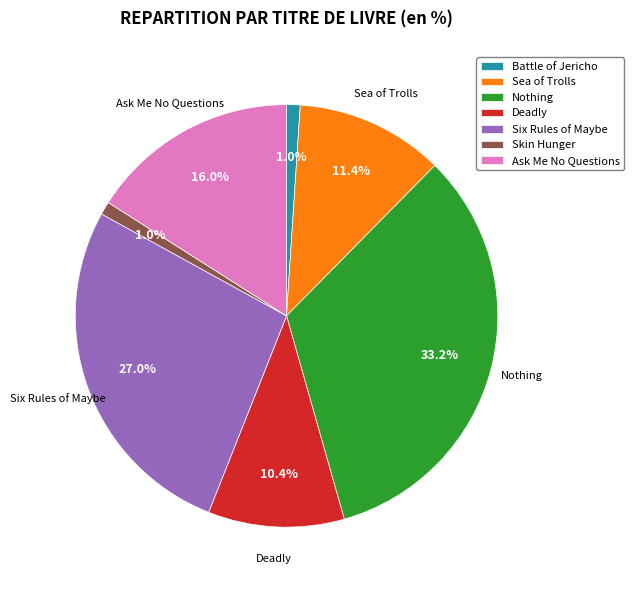

To the nearest percent, what percentage of the pie is Sea of Trolls?

11%